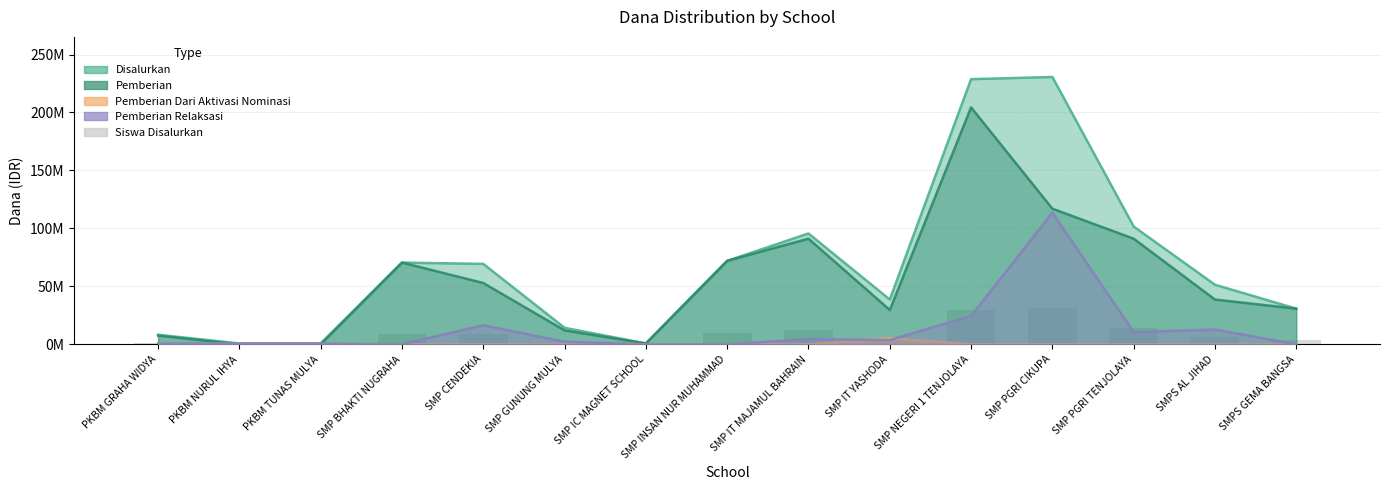

How many bars are there in total?

15